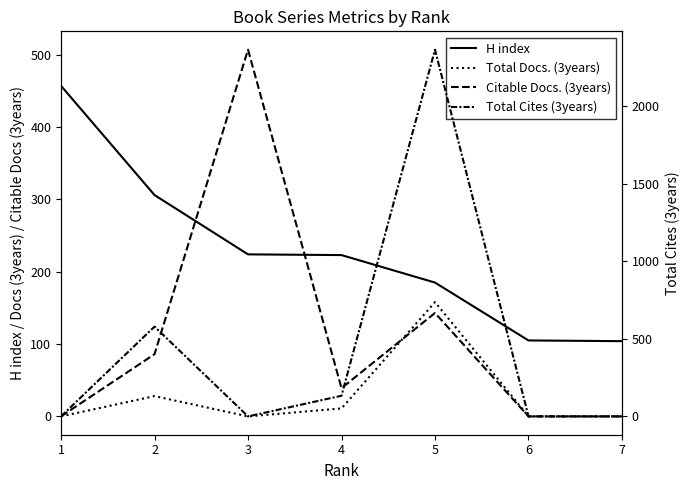

Reading left to right, transcribe all the data shown in this chart.

H index: 1=457	2=306	3=224	4=223	5=185	6=105	7=104
Total Docs. (3years): 1=0	2=28	3=0	4=11	5=158	6=0	7=0
Citable Docs. (3years): 1=0	2=86	3=507	4=39	5=143	6=0	7=0
Total Cites (3years): 1=0	2=579	3=0	4=133	5=2365	6=0	7=0